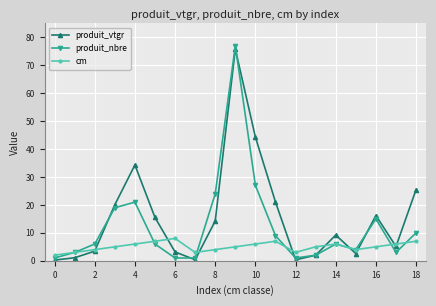

Which series has the largest range (max minus min)?

produit_nbre